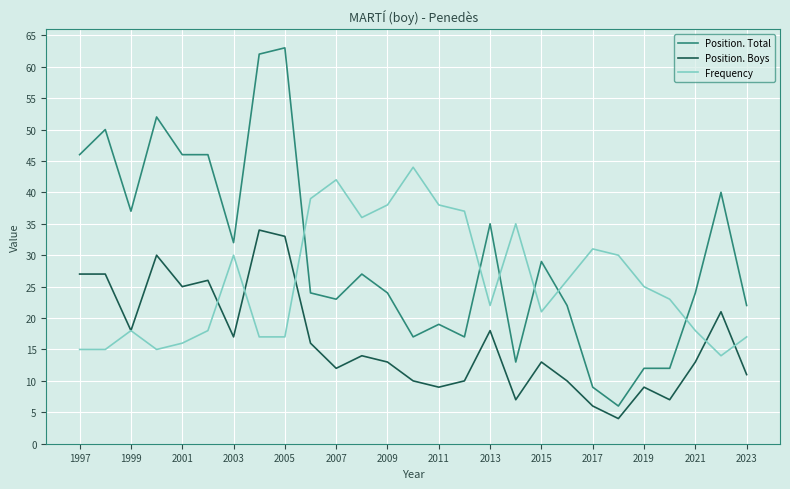

Which series ends up on top after the final intersection of Position. Total and Frequency?

Position. Total